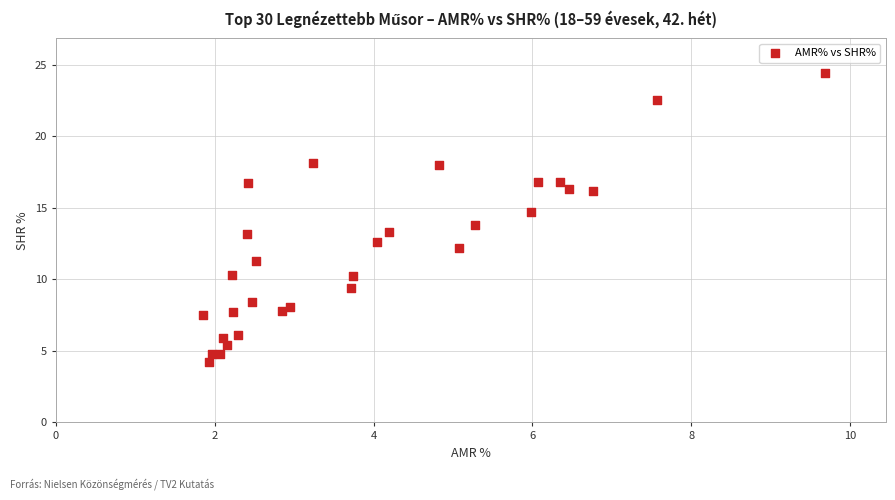

What is the range of X values (max minus min)?

7.8